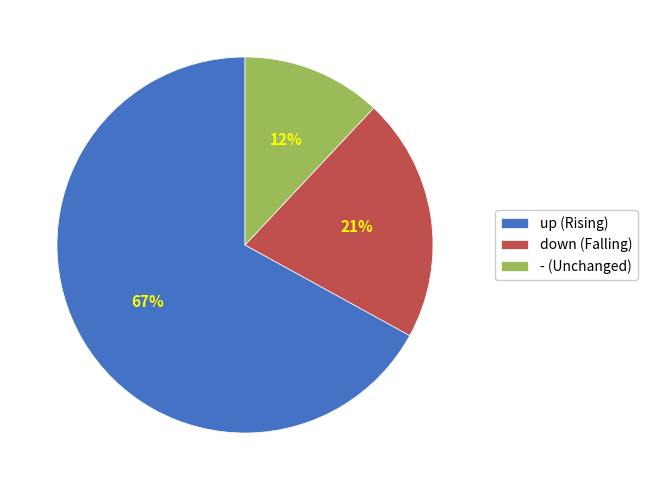

Rank the categories by value from lowest to highest.

-, down, up